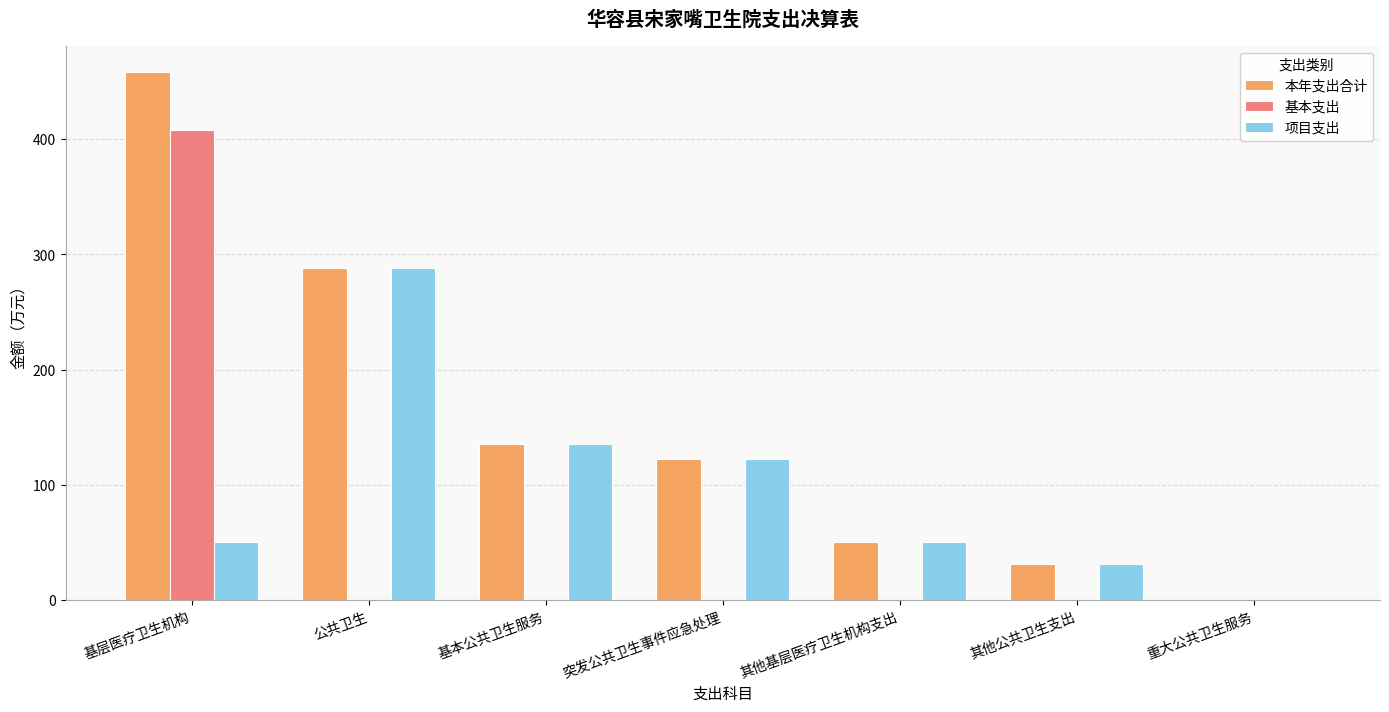

True or false: 项目支出 has a value of 0.0 at 重大公共卫生服务.

True